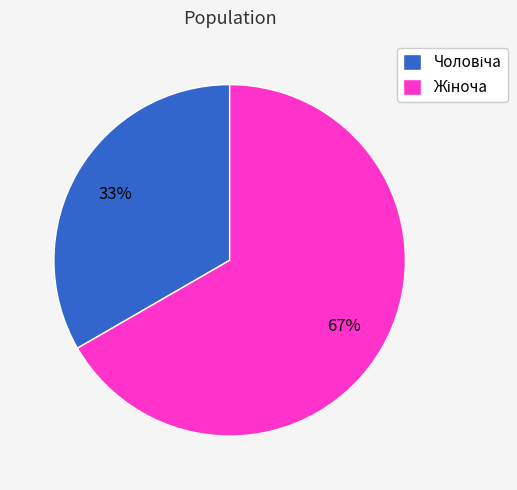

To the nearest percent, what is the average slice percentage?

50%